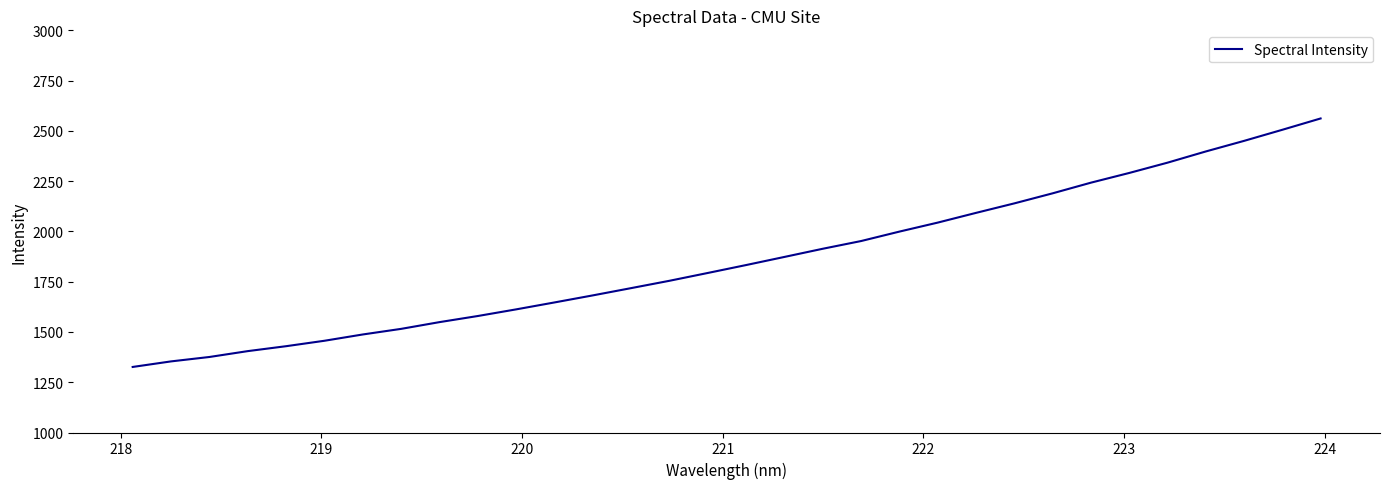

Reading right to left, extract all data points from this chart.

2561.7	2505.5	2450.3	2397.6	2341.9	2290.7	2242.4	2189.5	2139.5	2092.3	2043.9	1999.2	1952.2	1913.8	1873.2	1832.8	1793.5	1754.6	1718.1	1681.9	1646.9	1612.4	1579.4	1549.0	1515.4	1487.6	1456.3	1429.2	1404.7	1375.6	1353.6	1326.0